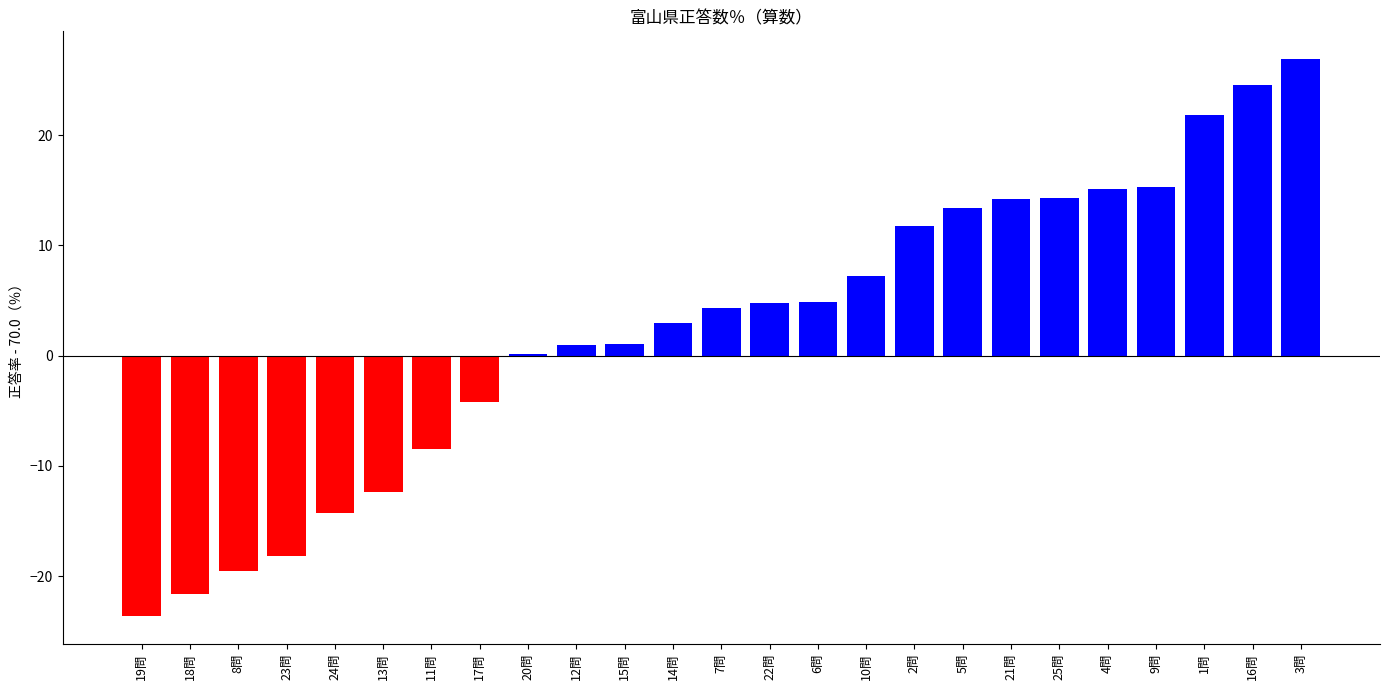

What is the difference between the maximum and minimum values?

50.5